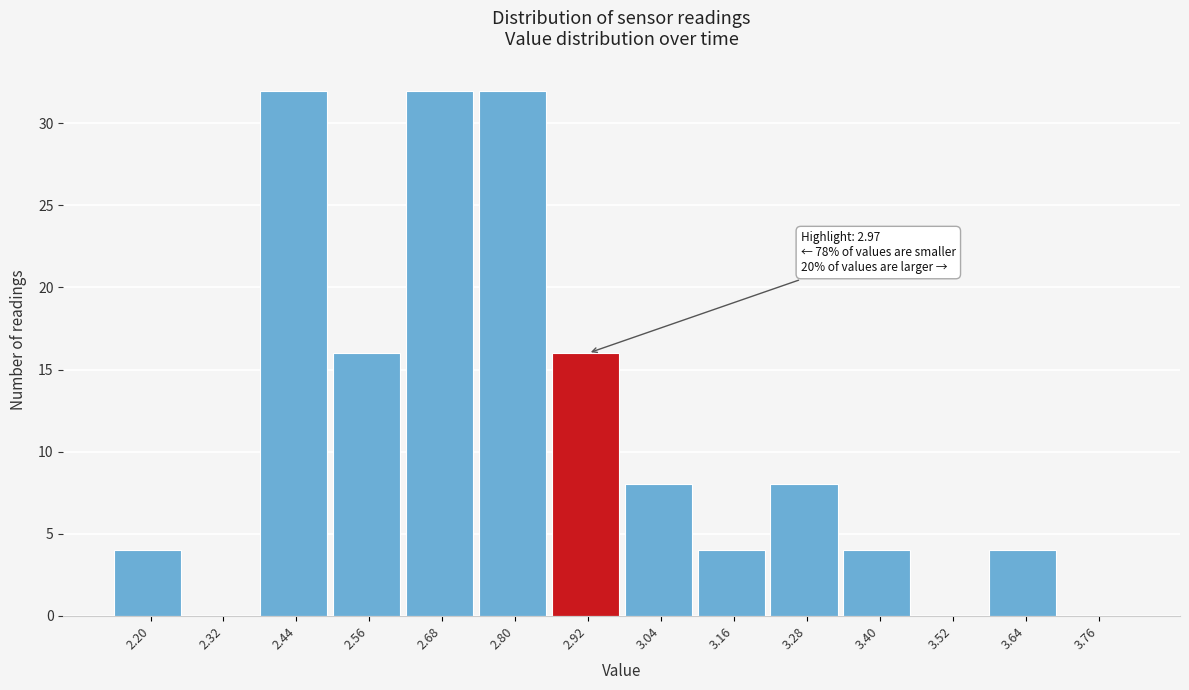

Reading left to right, list all the values displayed in this chart.

2.20=4	2.32=0	2.44=32	2.56=16	2.68=32	2.80=32	2.92=16	3.04=8	3.16=4	3.28=8	3.40=4	3.52=0	3.64=4	3.76=0